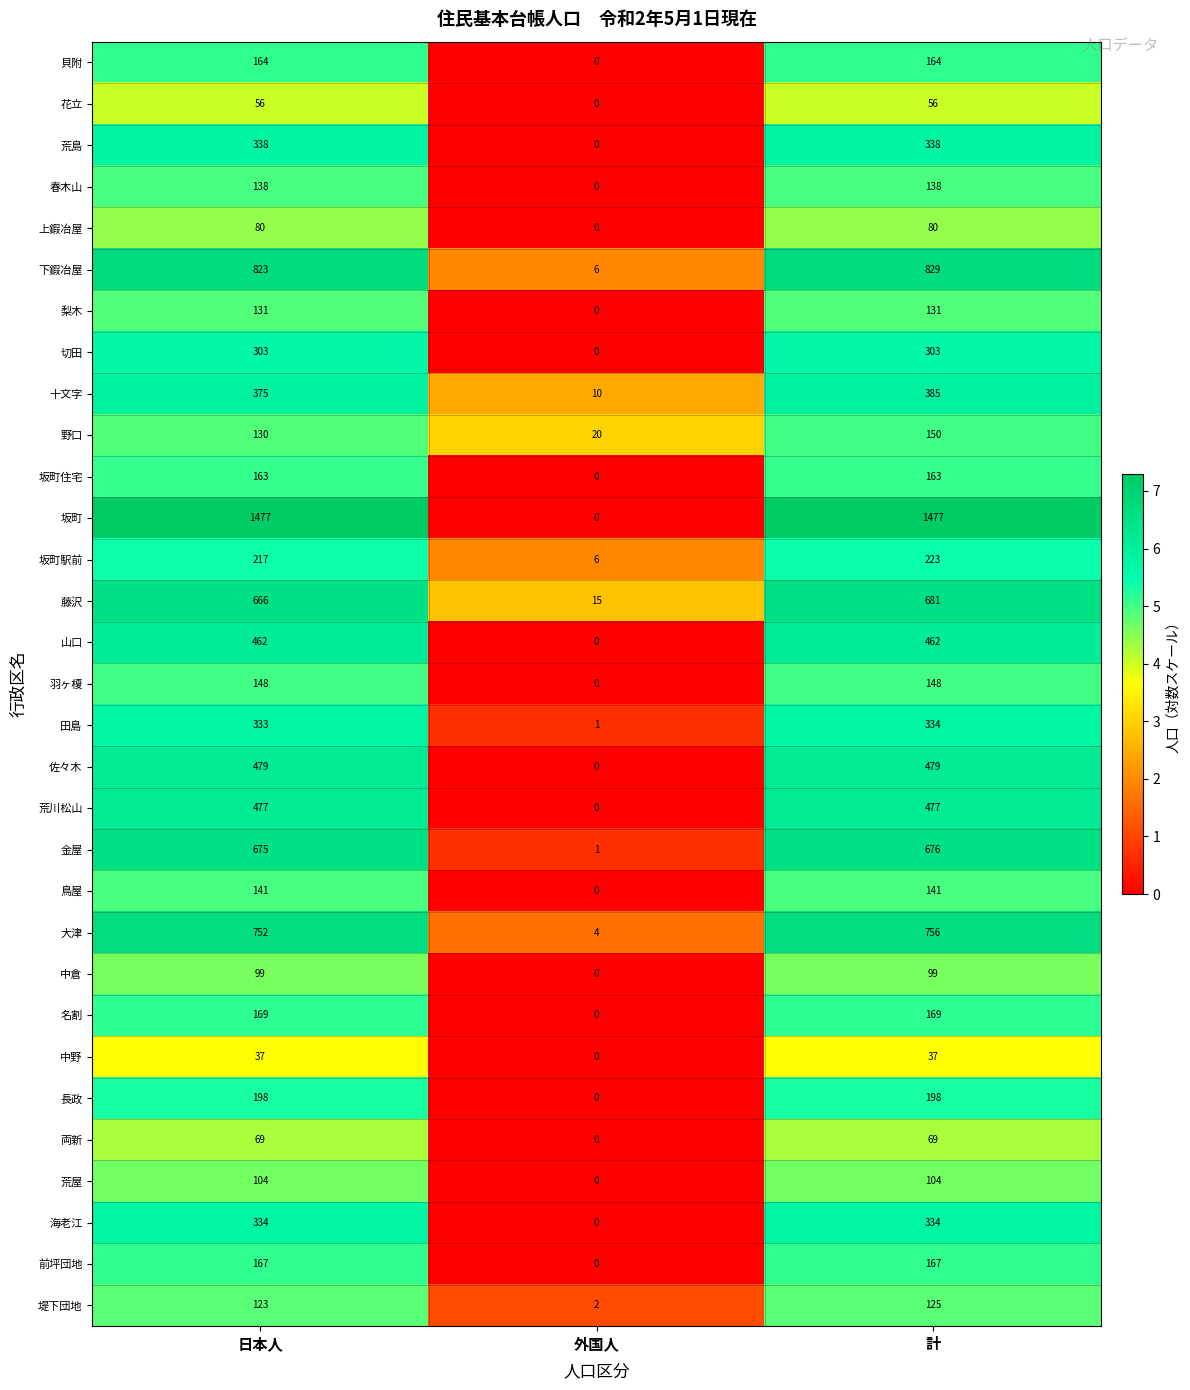

How many values in the 春木山 series are below 138?

1